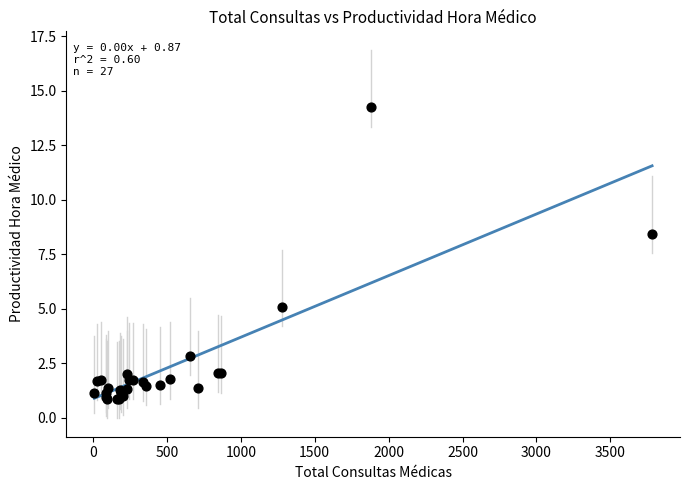

What Y value in the scatter plot is closest to 7?

8.4